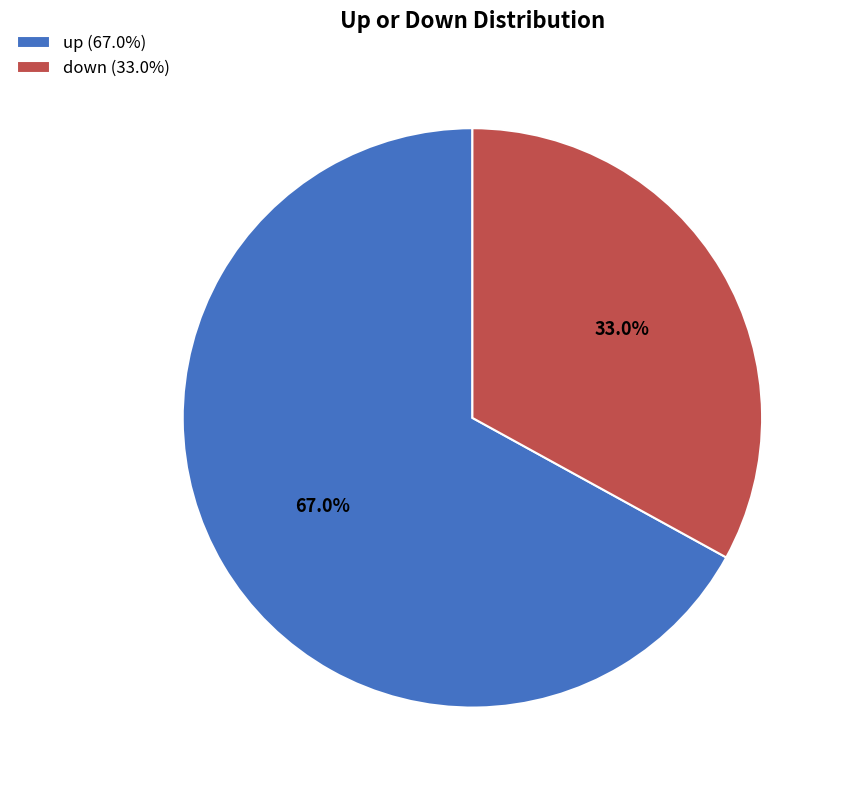

What percentage is NOT represented by down?

67.0%